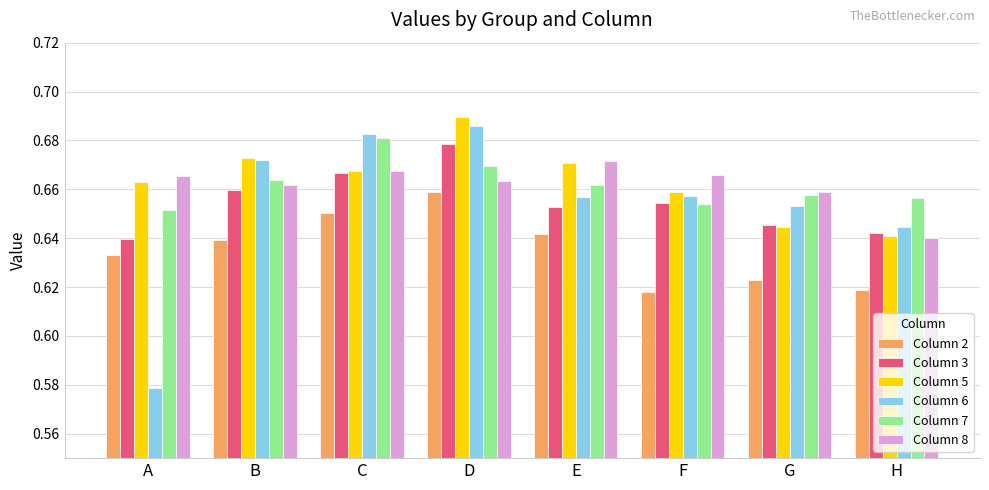

What is the sum of all Column 3 values?

5.2